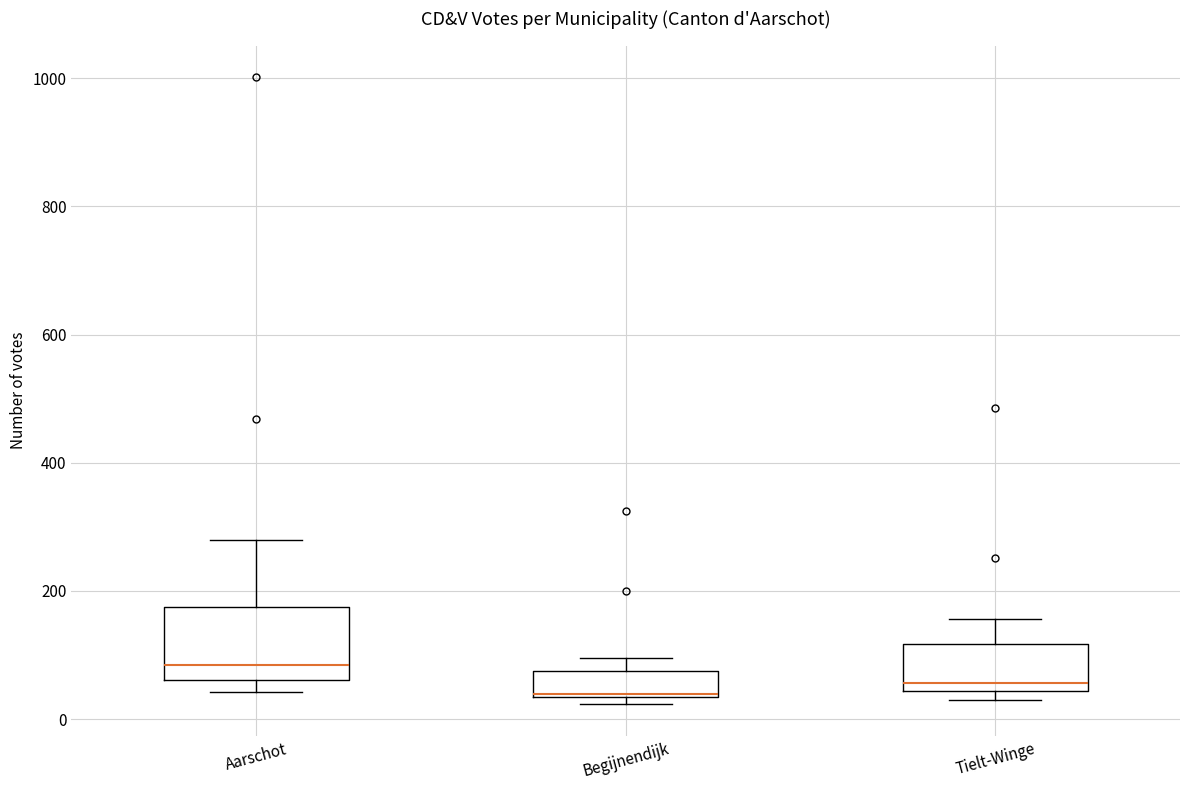

Where does the upper whisker of the box for Tielt-Winge end on the y-axis? The values are not printed on the chart, so give them approximately, as read against the axis.

160